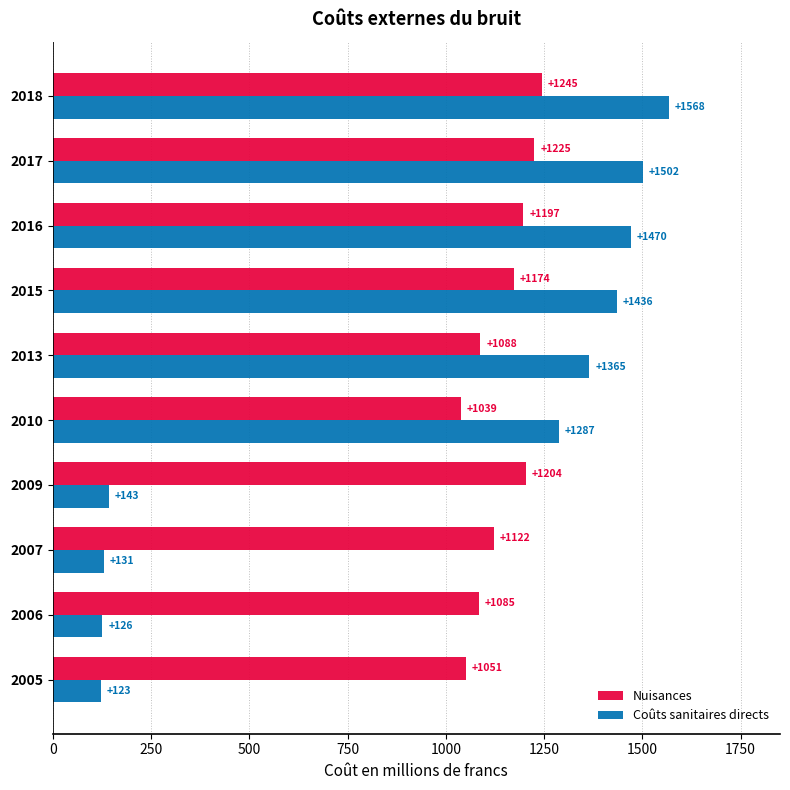

Which series has the largest range (max minus min)?

Coûts sanitaires directs